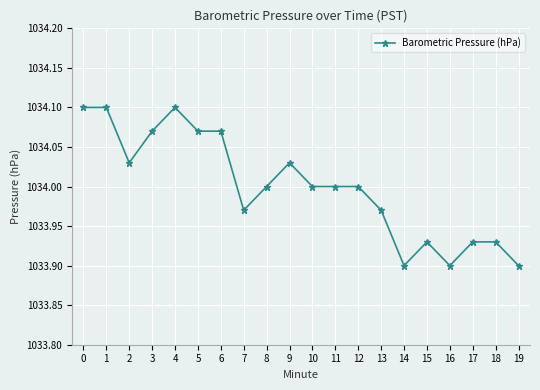

True or false: the data shows 1860.0 at 16.

False